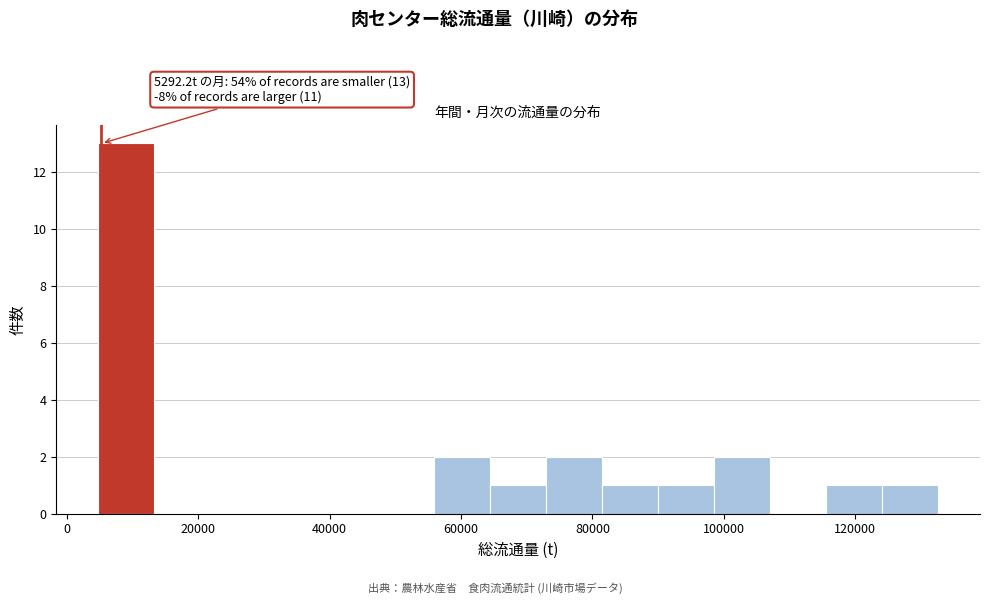

Over which range of the x-axis is the bar tallest?

4000 to 14000